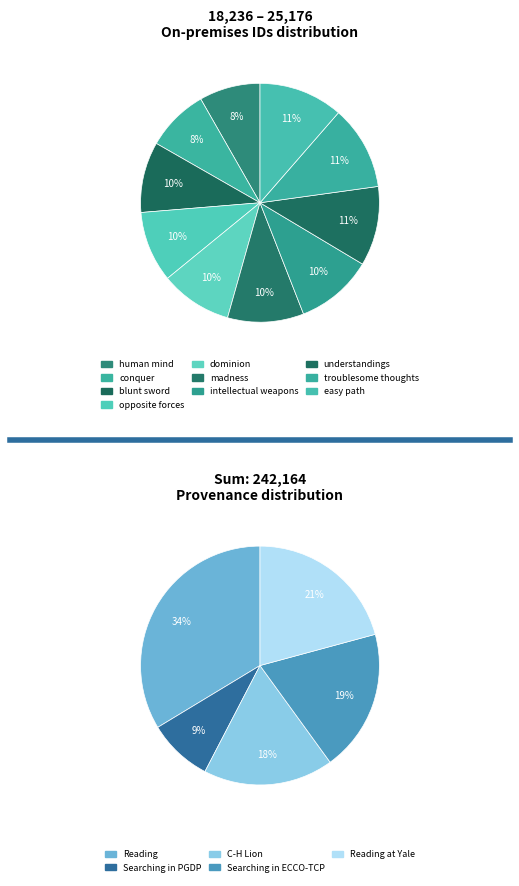

How many slices are in this pie chart?

10